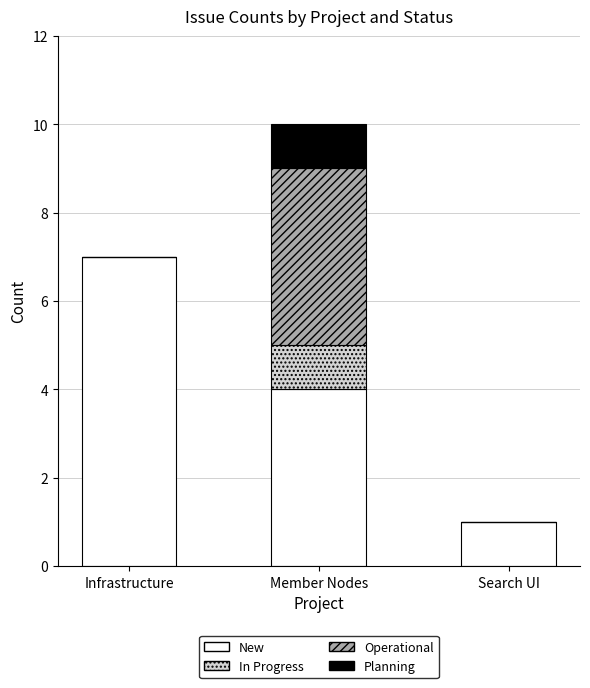

What is the maximum value for New?

7